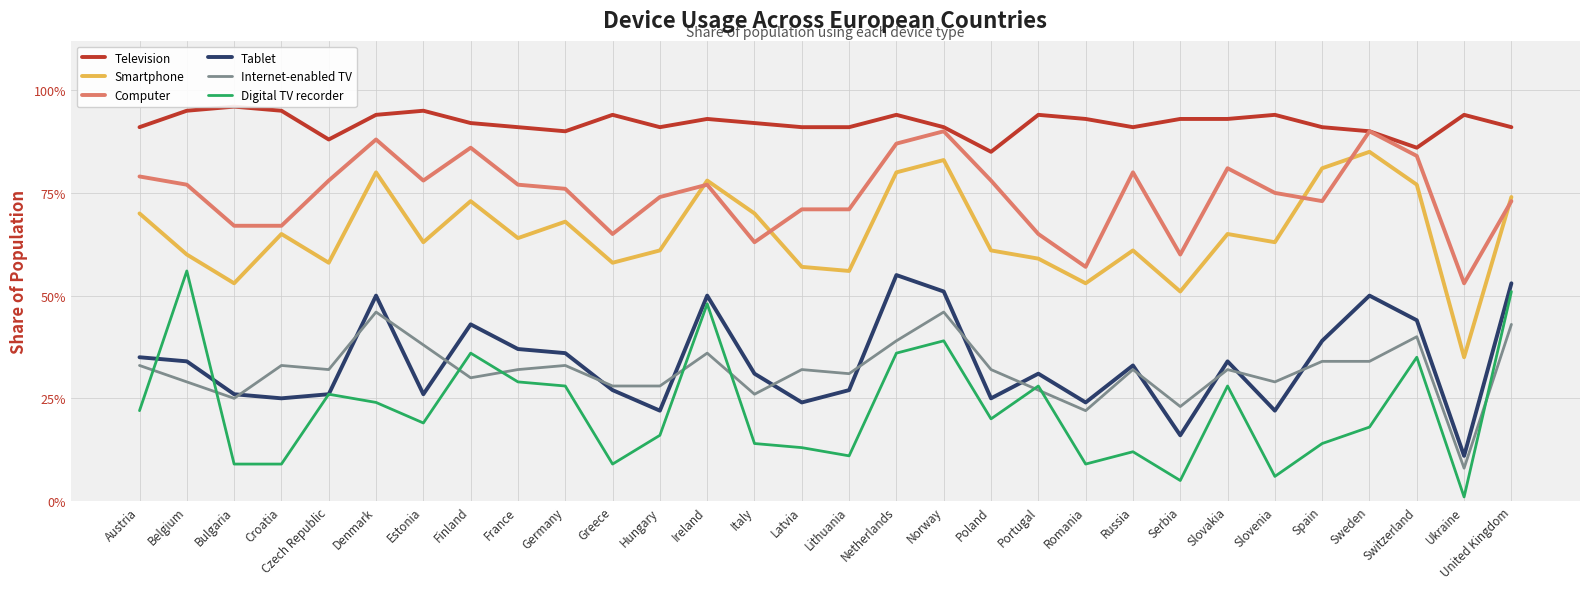

What is the maximum value for Smartphone?

0.8